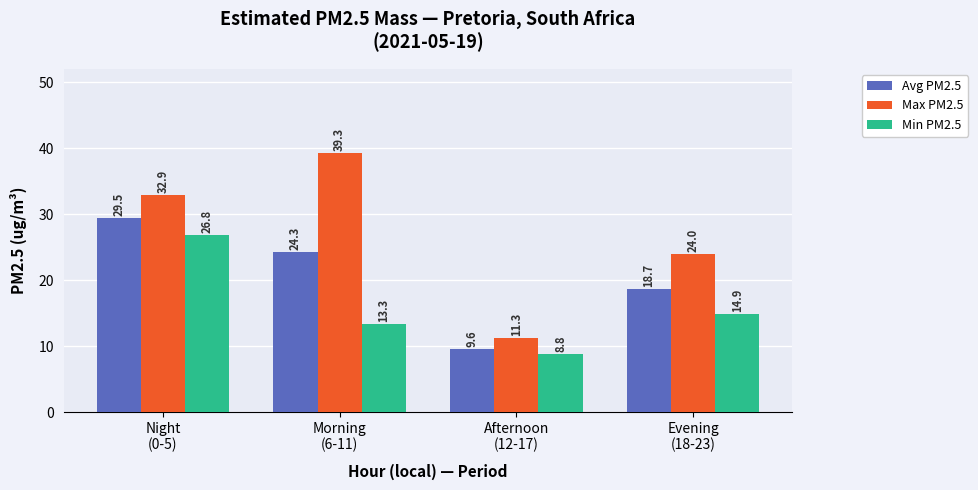

How many series are shown in this chart?

3